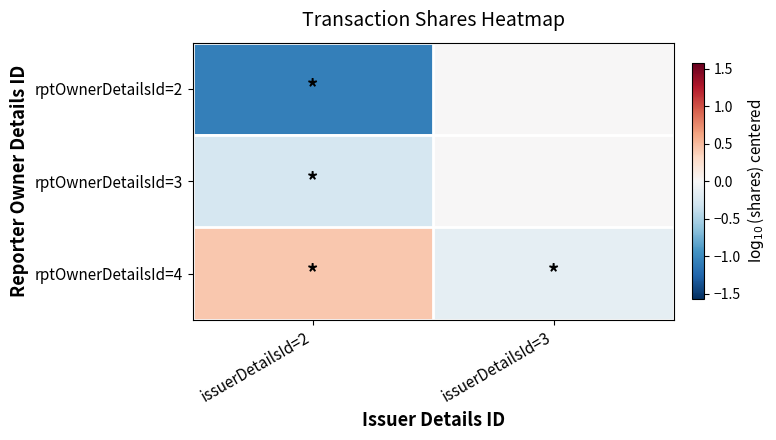

At how many categories does at least one series exceed 0?

1